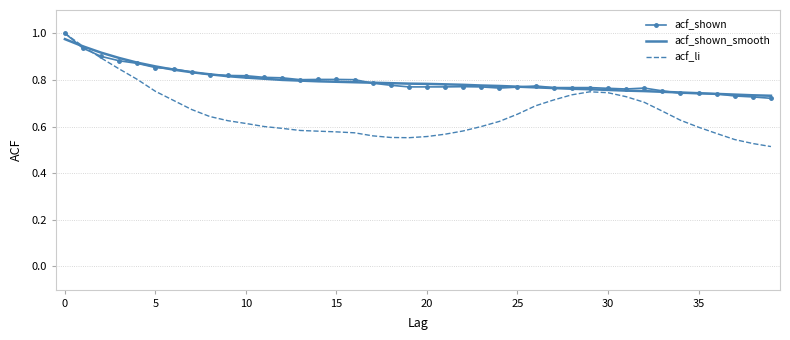

Which series has the widest spread of values?

acf_li